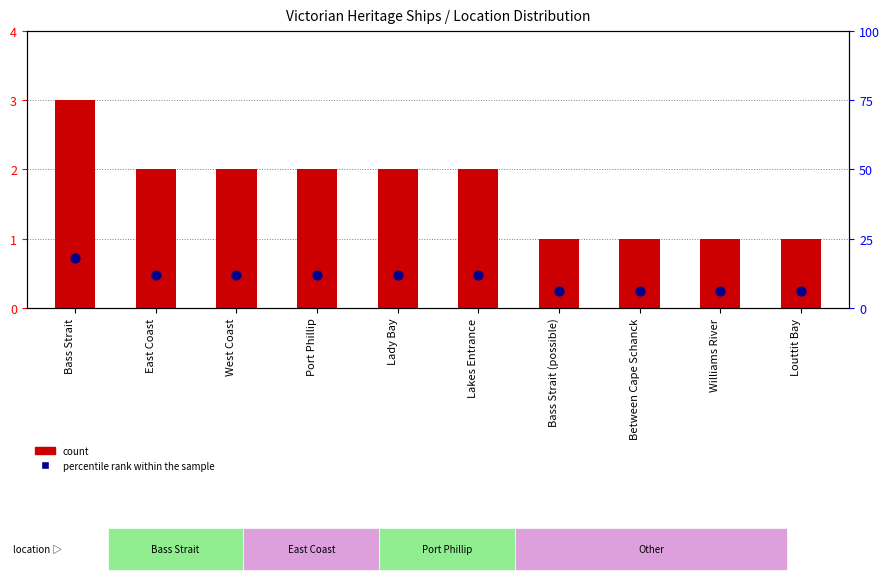

What are all the series names shown in the legend?

count, percentile rank within the sample